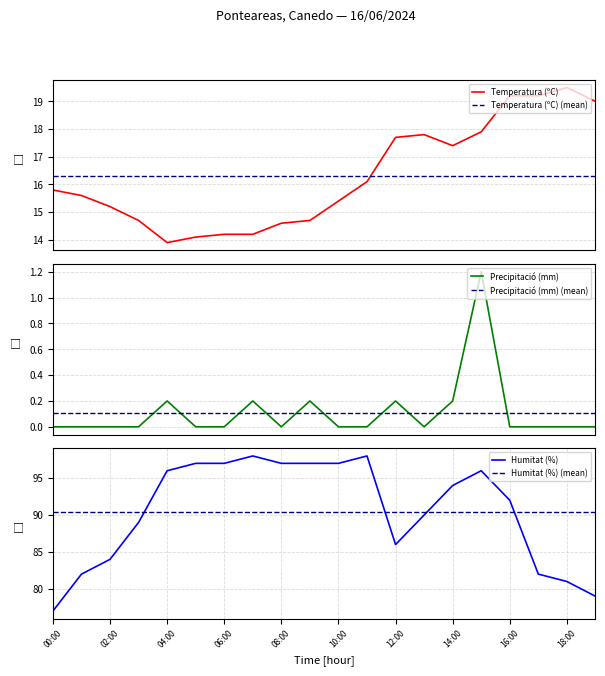

What is the difference between the Temperatura (ºC) values at 04:00 and 02:00?

1.3